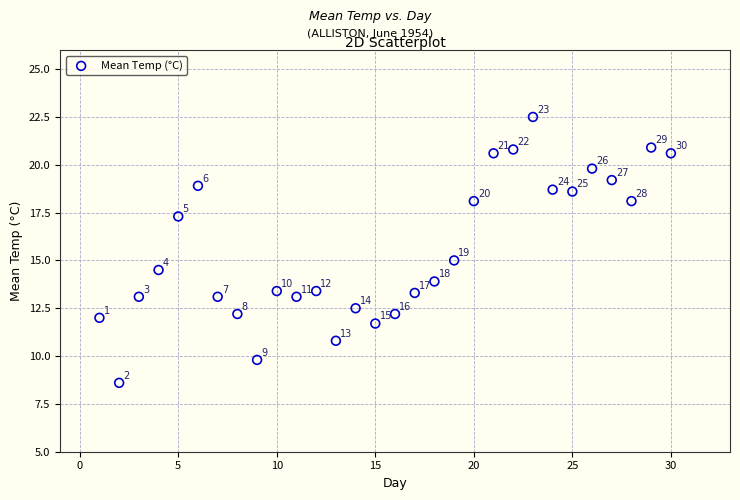

What Y value in the scatter plot is closest to 15?

15.0